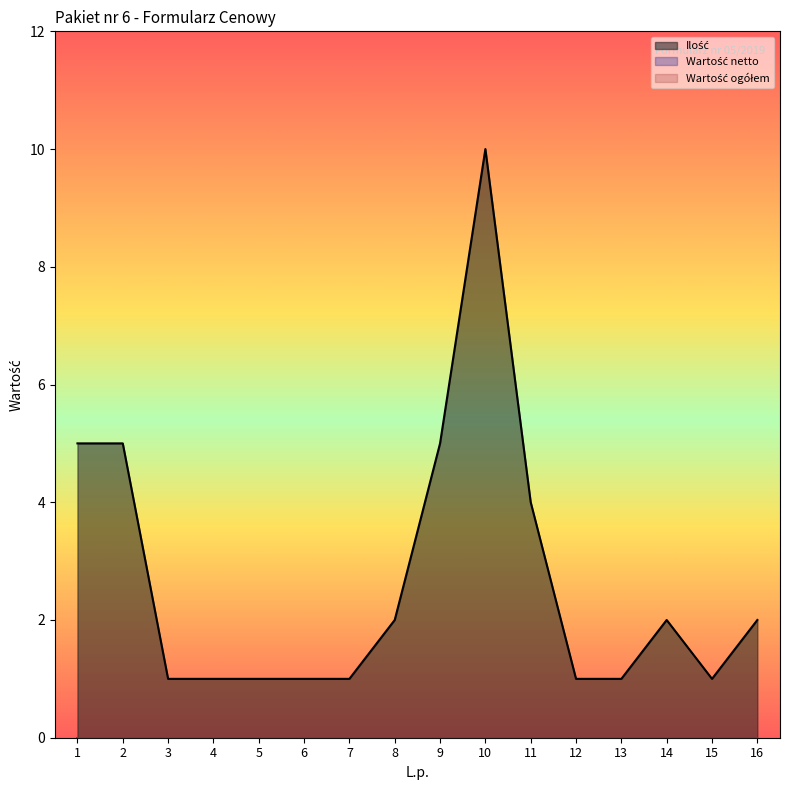

What is the total value across all series at 16?

2